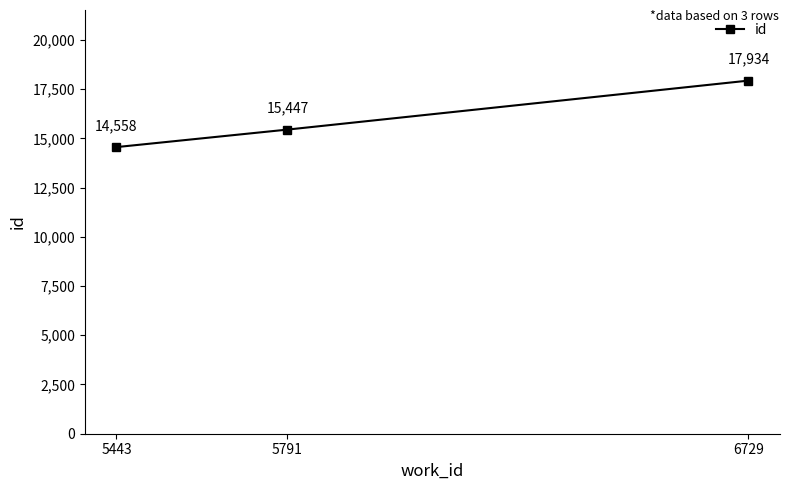

What is the sum of all values?

47939